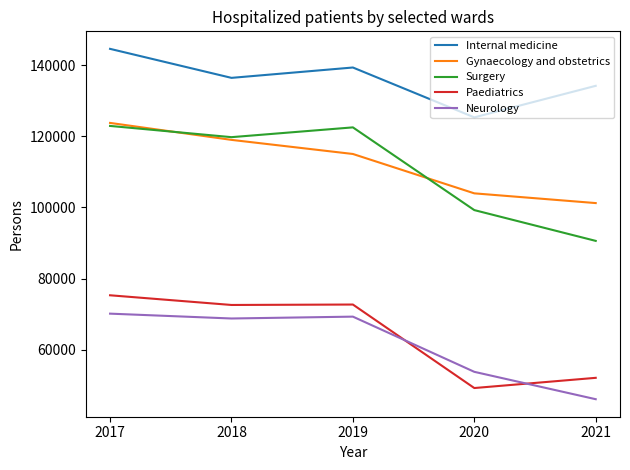

True or false: Internal medicine has a value of 136406 at 2018.

True